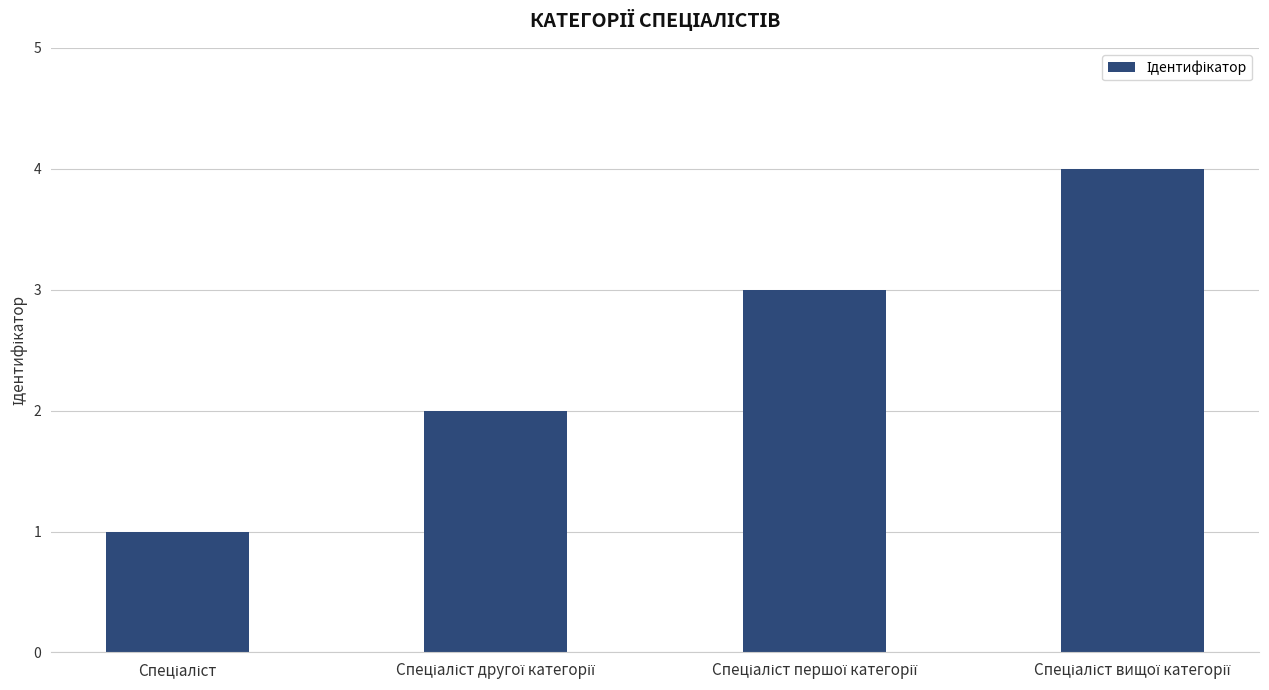

Are the bars horizontal?

No